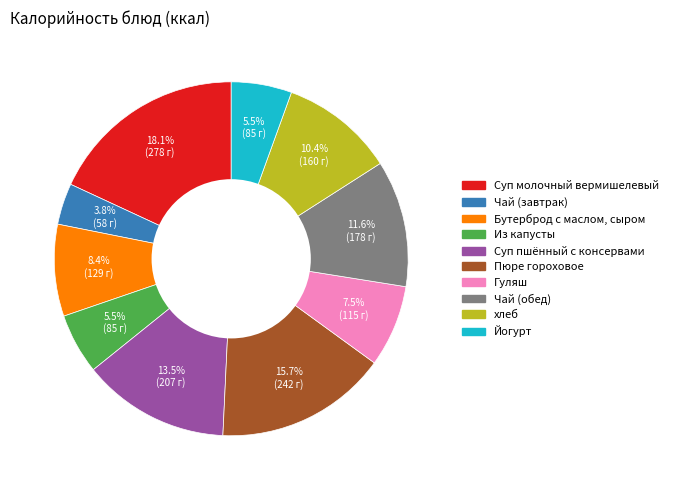

To the nearest percent, what is the difference between the largest and smallest slice percentages?

14%